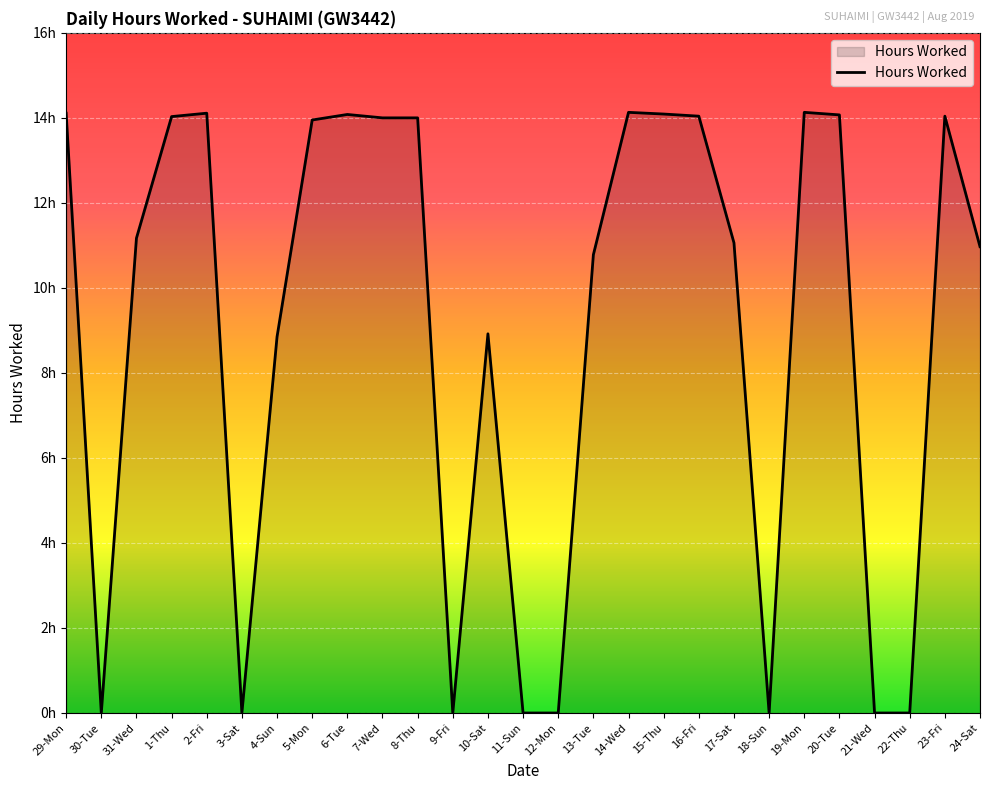

Is this an area chart (filled region under the line)?

Yes